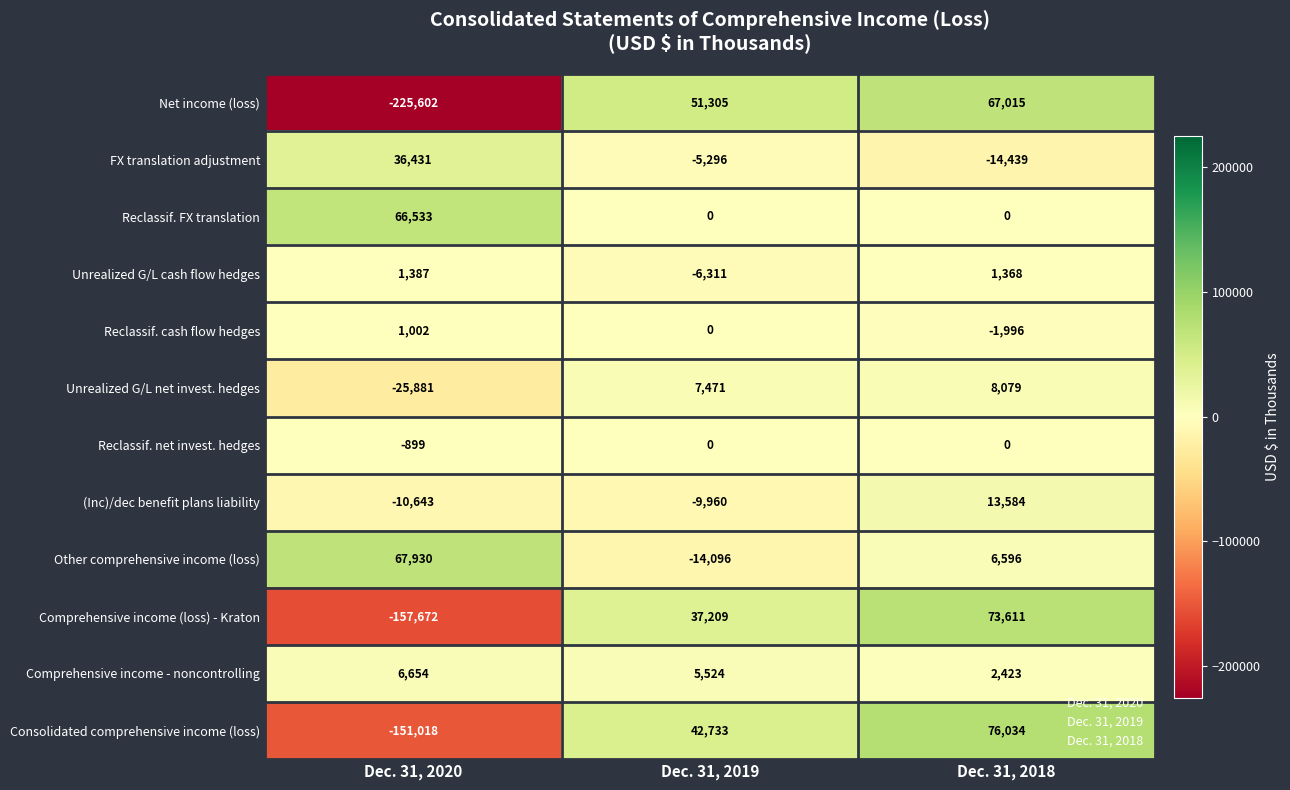

What is the approximate value of Comprehensive income (loss) - Kraton at Dec. 31, 2020, to the nearest 50?

-157650